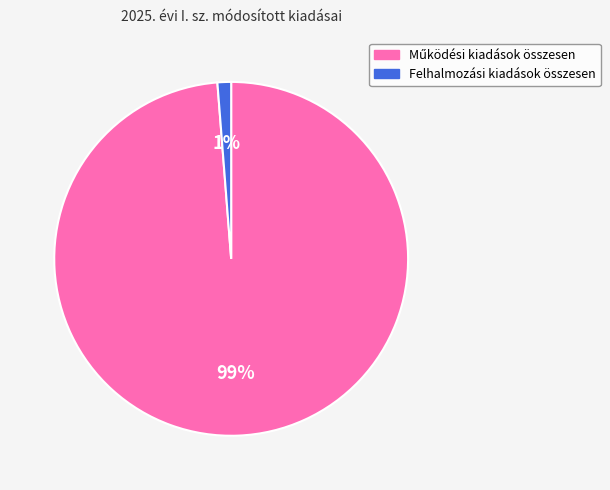

Count the number of slices in the pie.

2